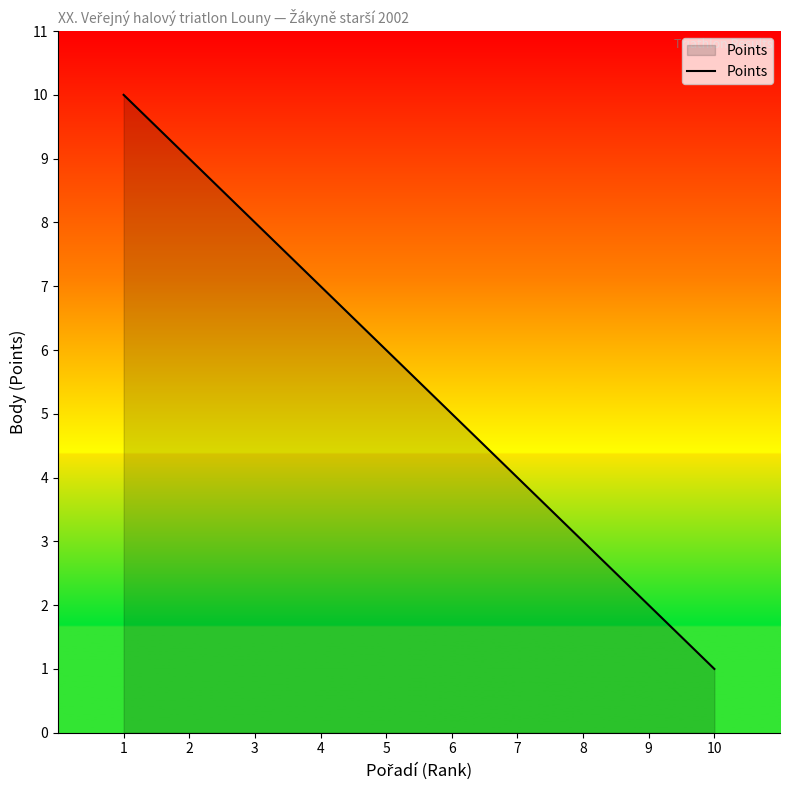

What is the sum of the values at 3 and 2?

17